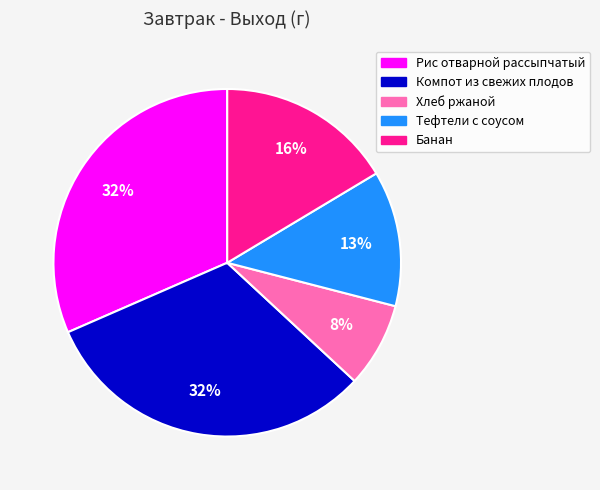

Count the number of slices in the pie.

5